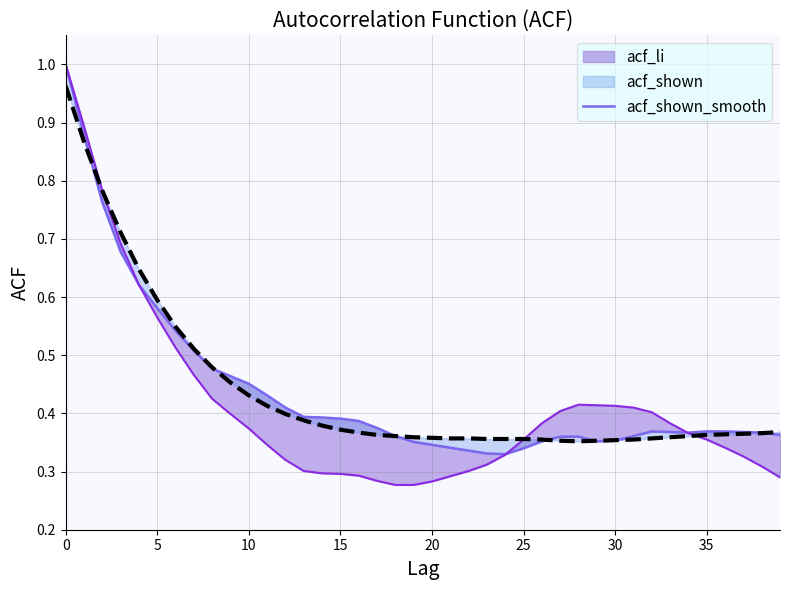

What is the greatest value displayed?

1.0